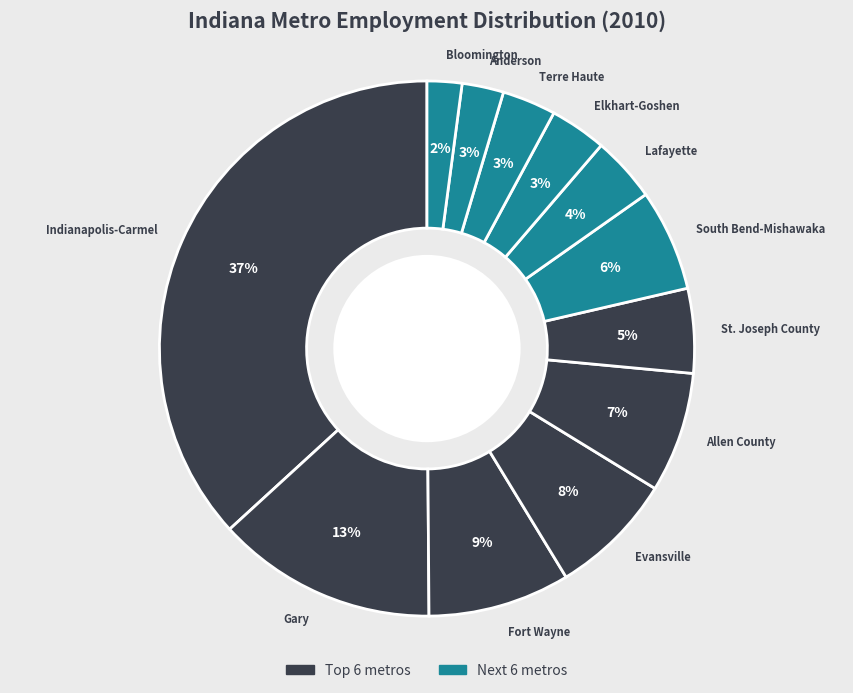

Is the sum of Anderson and Gary greater than half?

No